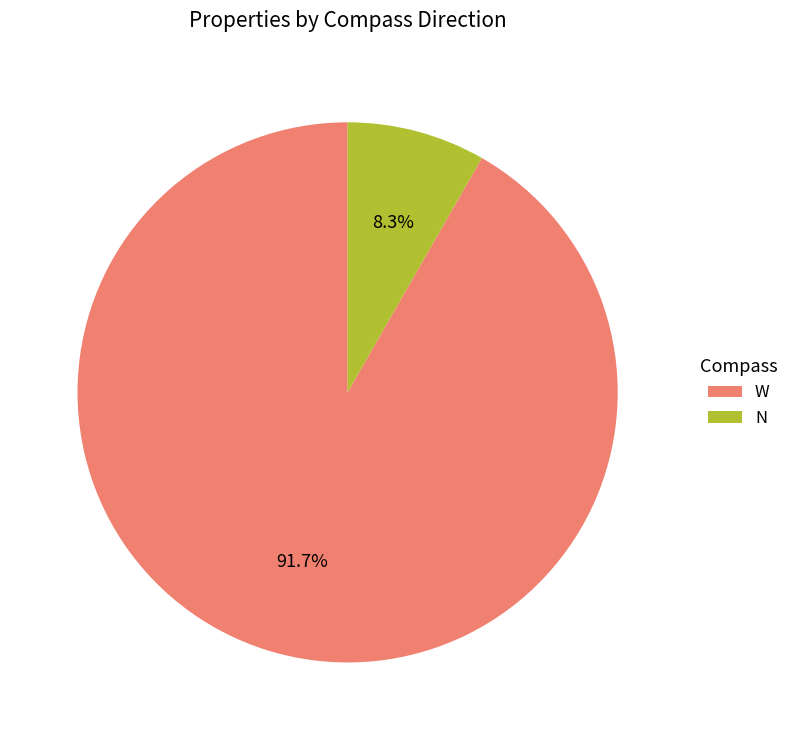

Count the number of slices in the pie.

2